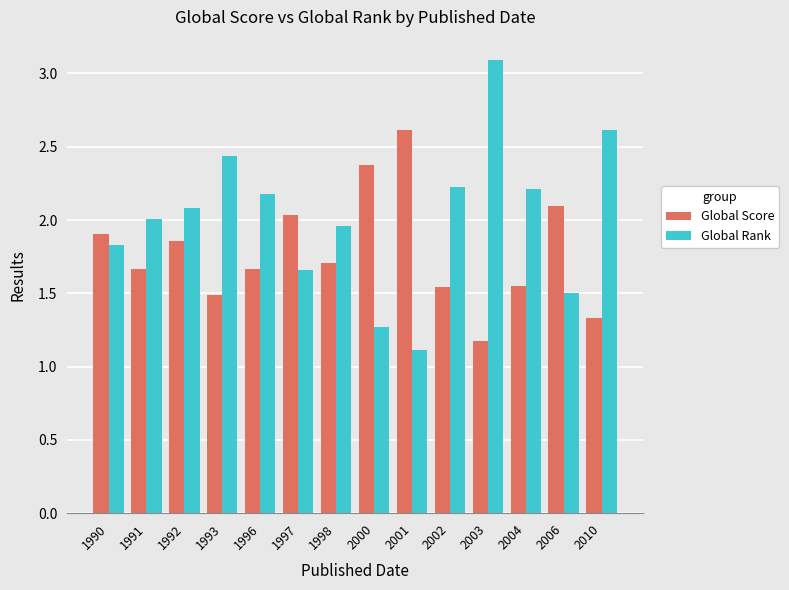

What is the greatest value displayed?

3.1